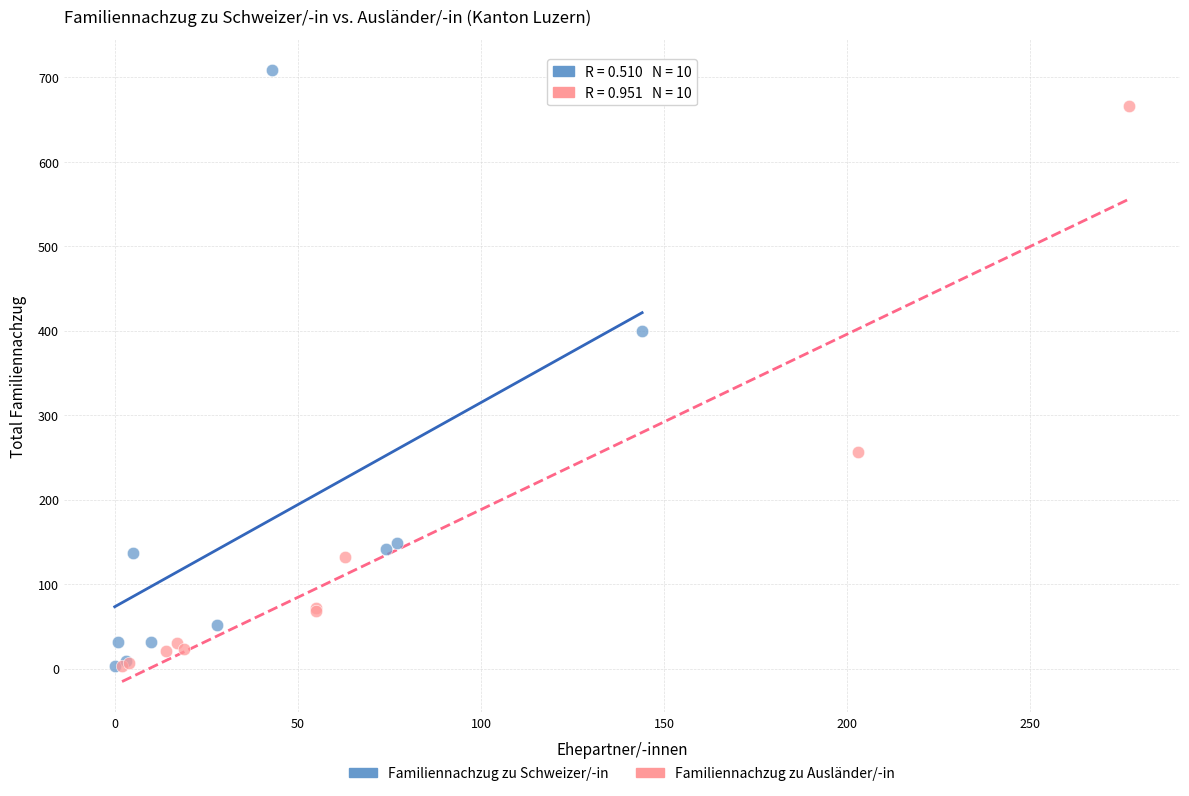

Which series has the largest Y range (max minus min)?

Familiennachzug zu Schweizer/-in